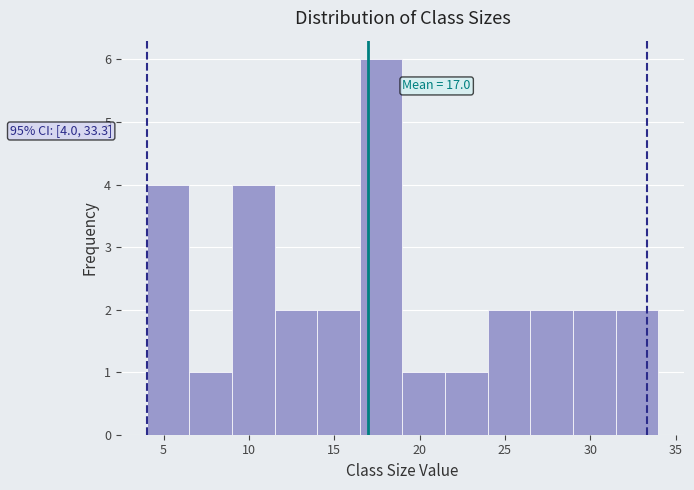

Which range on the x-axis has the tallest bar?

16.5 to 19.0